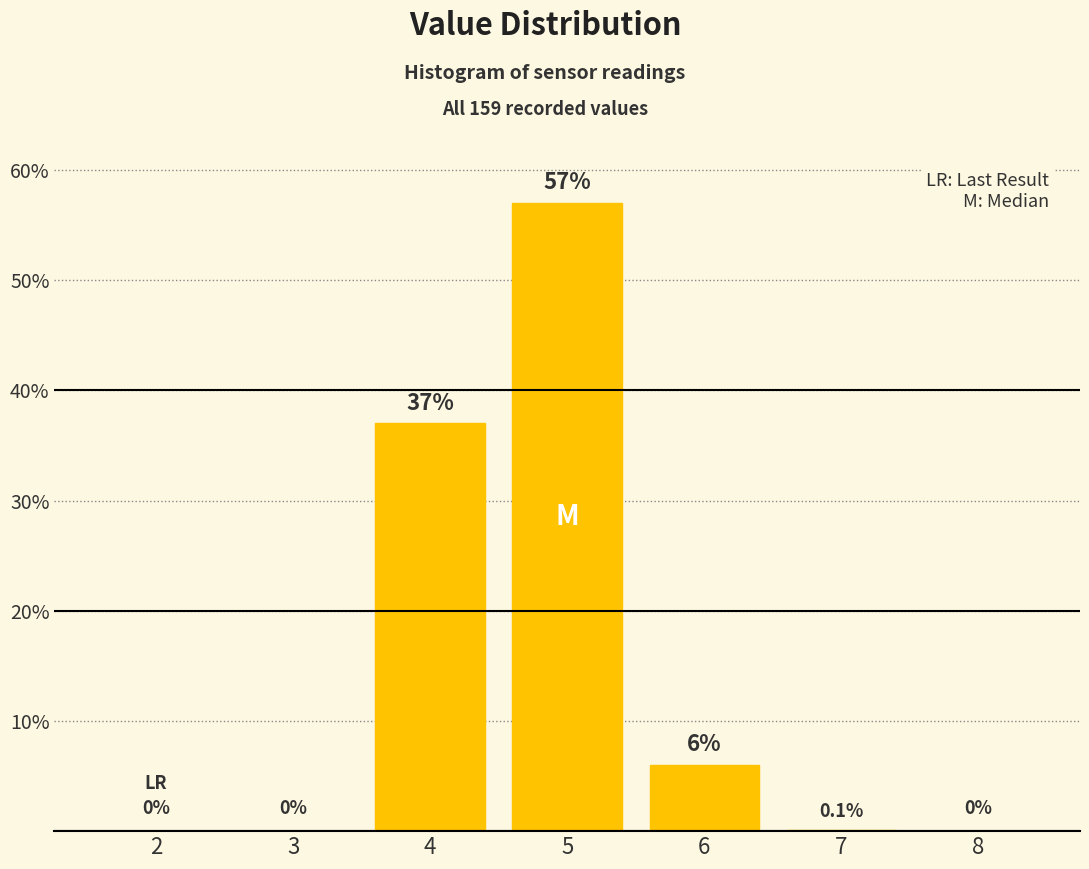

Reading left to right, list all the values displayed in this chart.

2=0.0	3=0.0	4=37.0	5=57.0	6=6.0	7=0.1	8=0.0